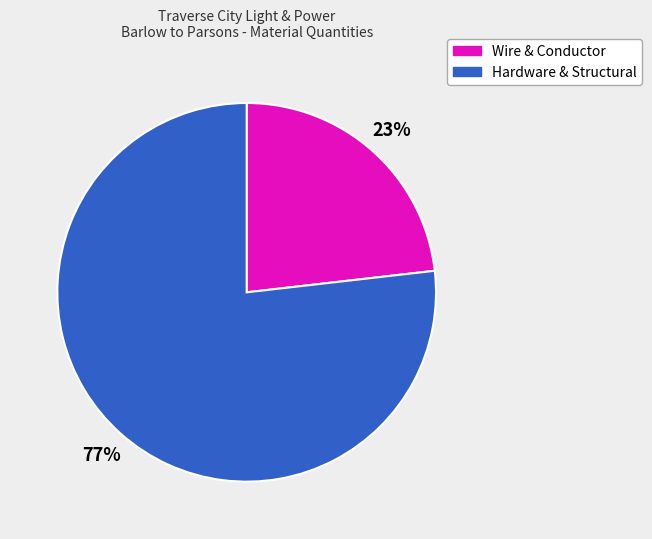

To the nearest percent, what percentage of the pie is Hardware & Structural?

77%